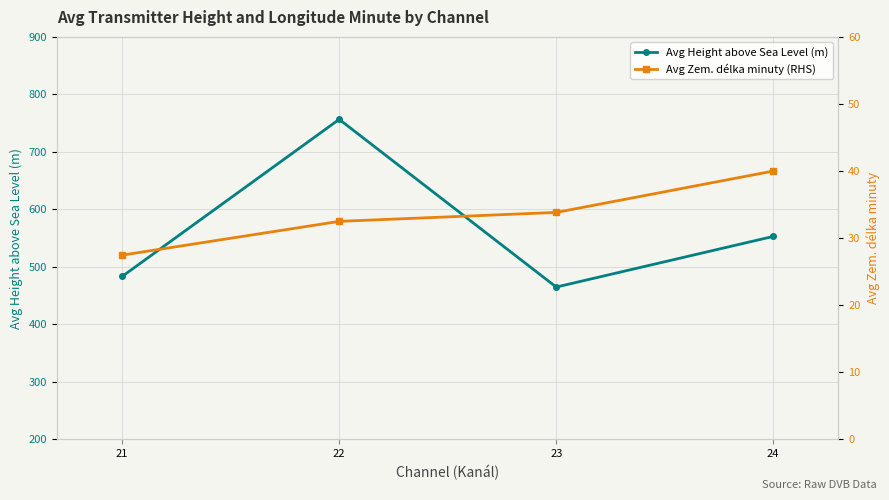

Does the chart display data point markers on the line(s)?

Yes